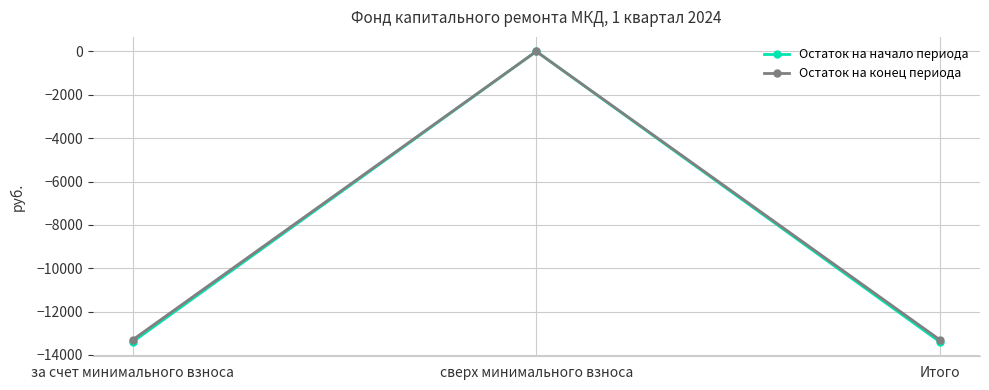

Does the chart have visible grid lines?

Yes